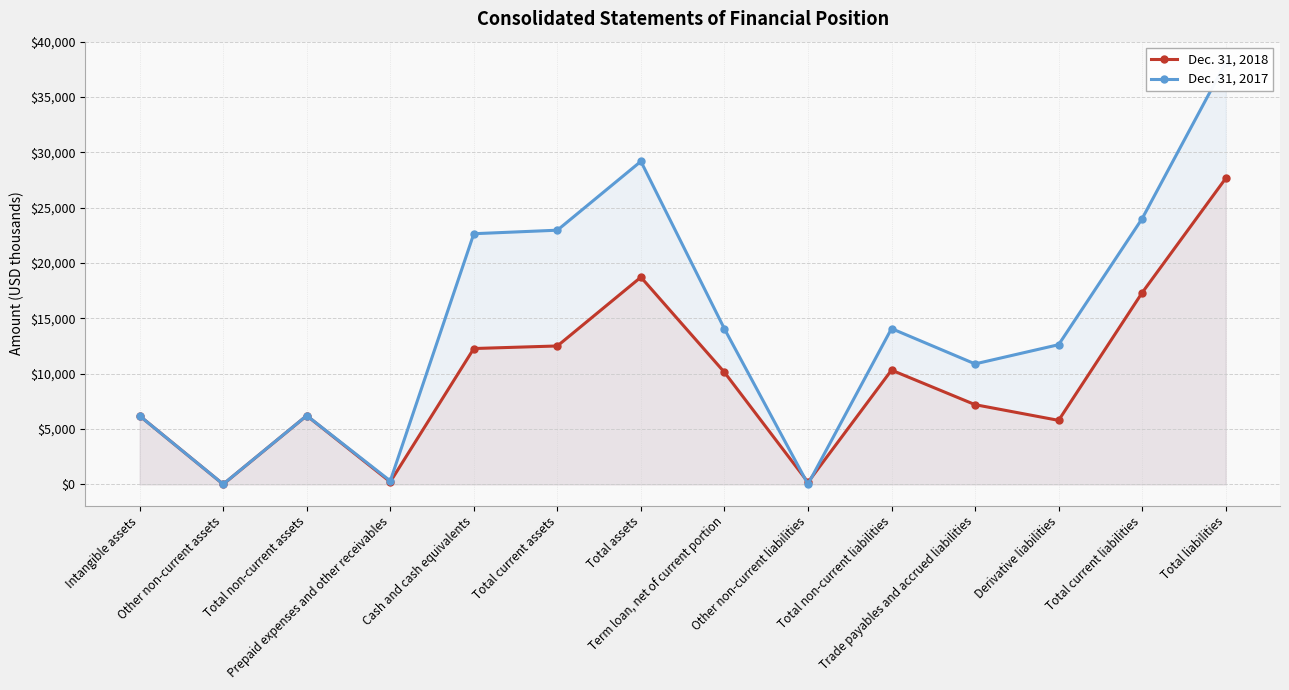

What is the spread (max minus min) of values at Prepaid expenses and other receivables?

87